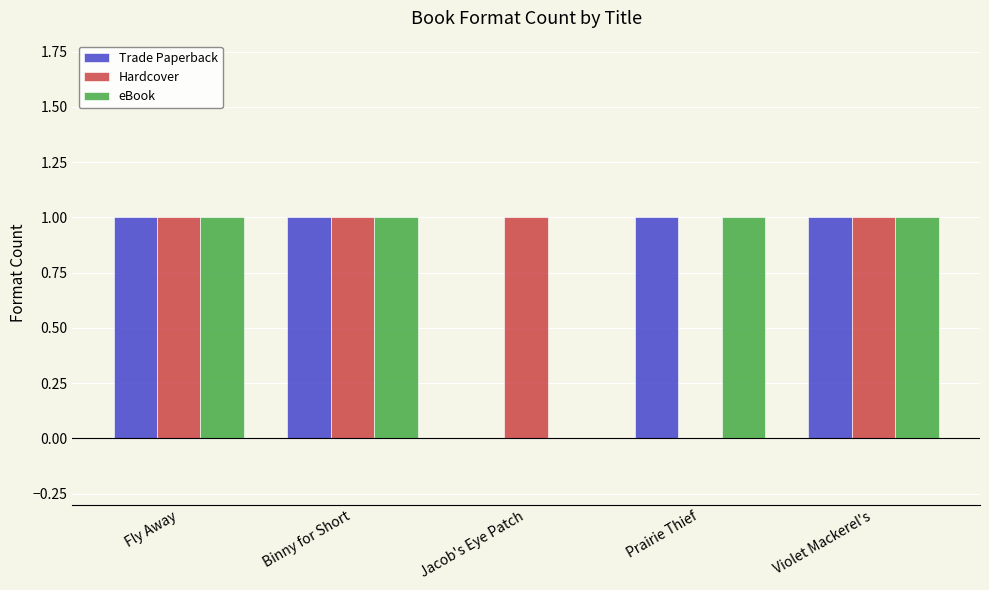

Reading left to right, transcribe all the data shown in this chart.

Trade Paperback: Fly Away=1	Binny for Short=1	Jacob's Eye Patch=0	Prairie Thief=1	Violet Mackerel's=1
Hardcover: Fly Away=1	Binny for Short=1	Jacob's Eye Patch=1	Prairie Thief=0	Violet Mackerel's=1
eBook: Fly Away=1	Binny for Short=1	Jacob's Eye Patch=0	Prairie Thief=1	Violet Mackerel's=1